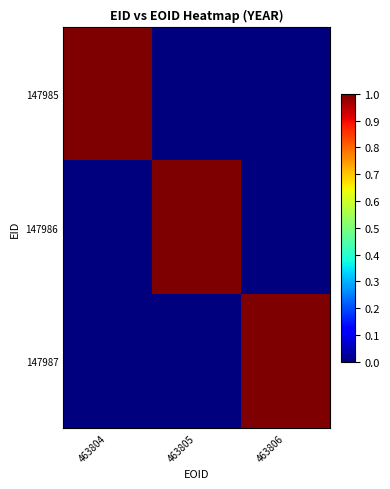

At which category is the sum across all series the highest?

463804